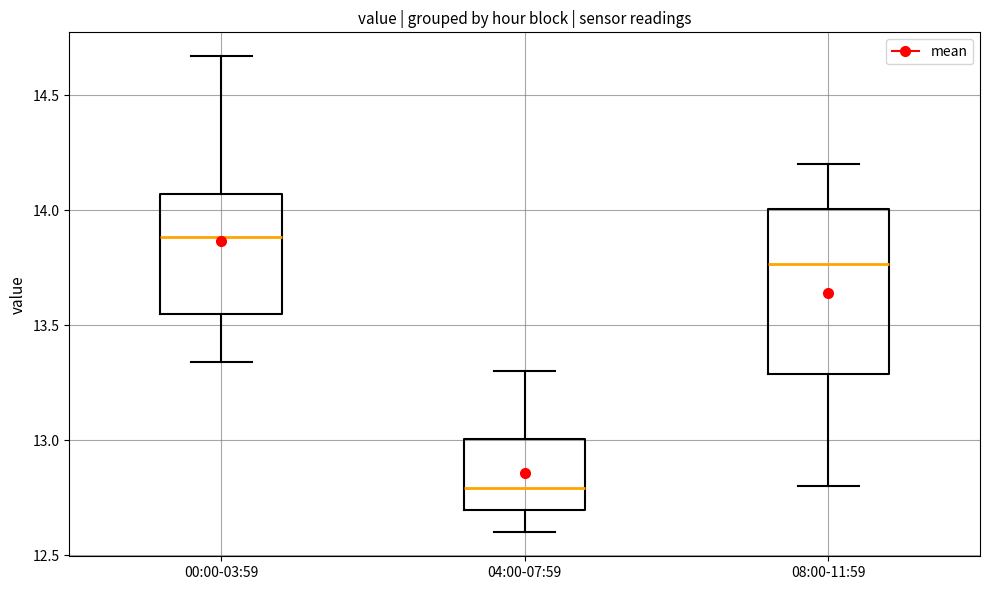

Which box has the lowest median line?

04:00-07:59